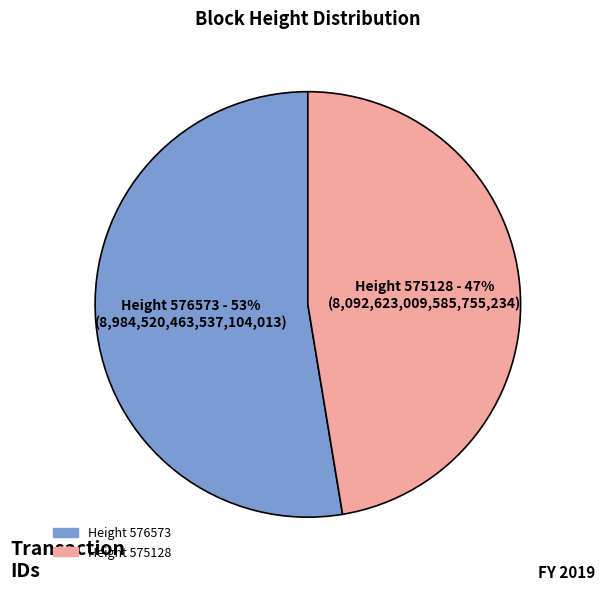

Is there a majority slice in this chart?

Yes